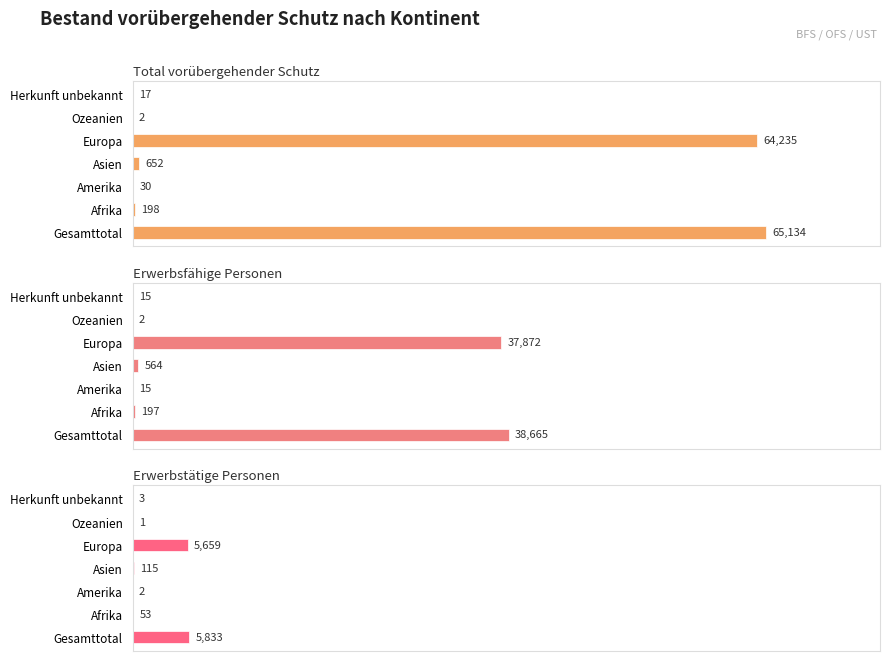

What are all the series names shown in the legend?

Total vorübergehender Schutz, Erwerbsfähige Personen, Erwerbstätige Personen